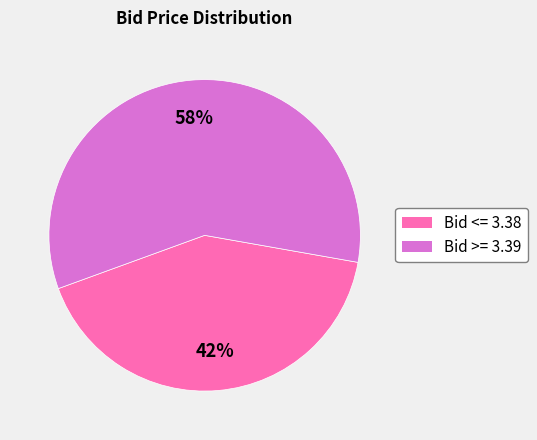

To the nearest percent, what portion does Bid <= 3.38 represent?

42%